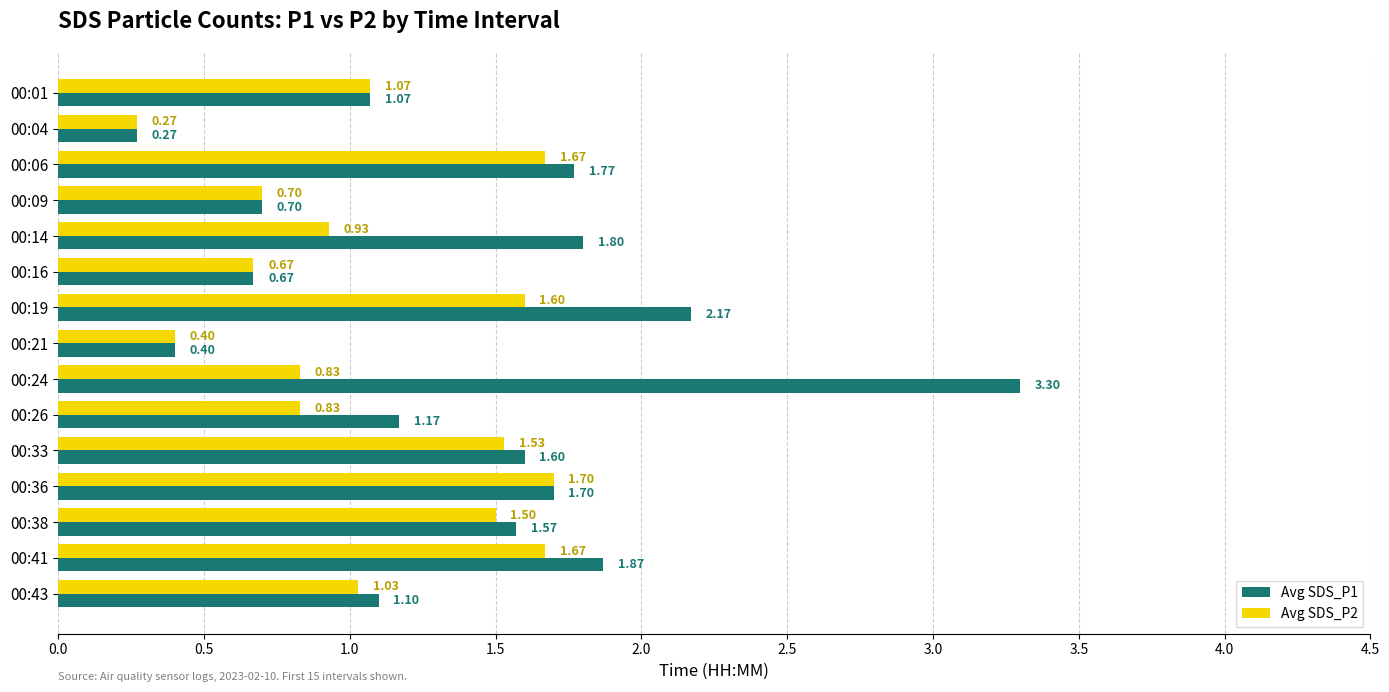

At which category is the sum across all series the highest?

00:24